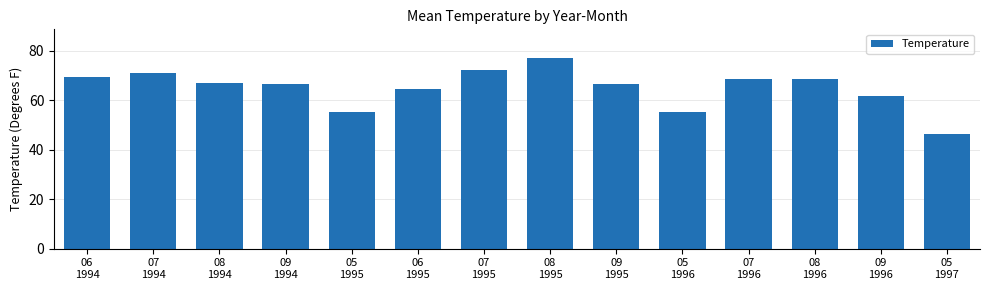

What is the value of the 7th bar from the left?

72.0